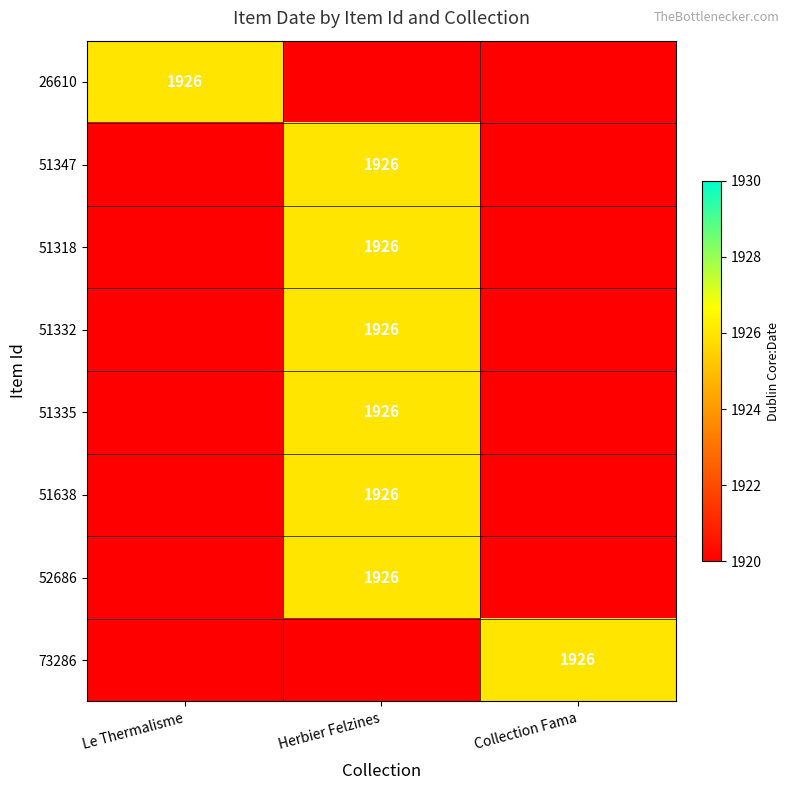

List the series in order of their overall mean, highest first.

26610, 51347, 51318, 51332, 51335, 51638, 52686, 73286